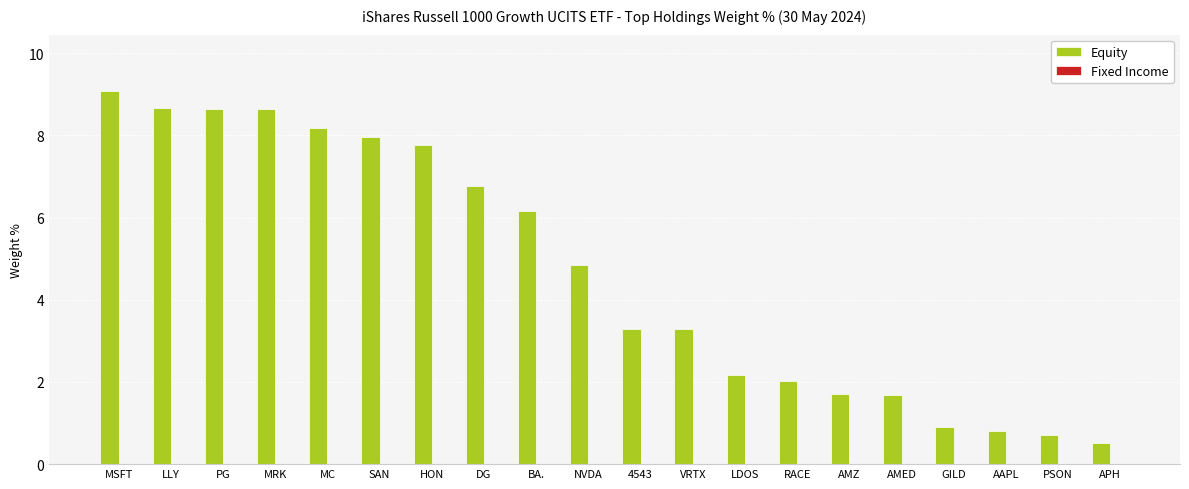

What position from the left is MC?

5